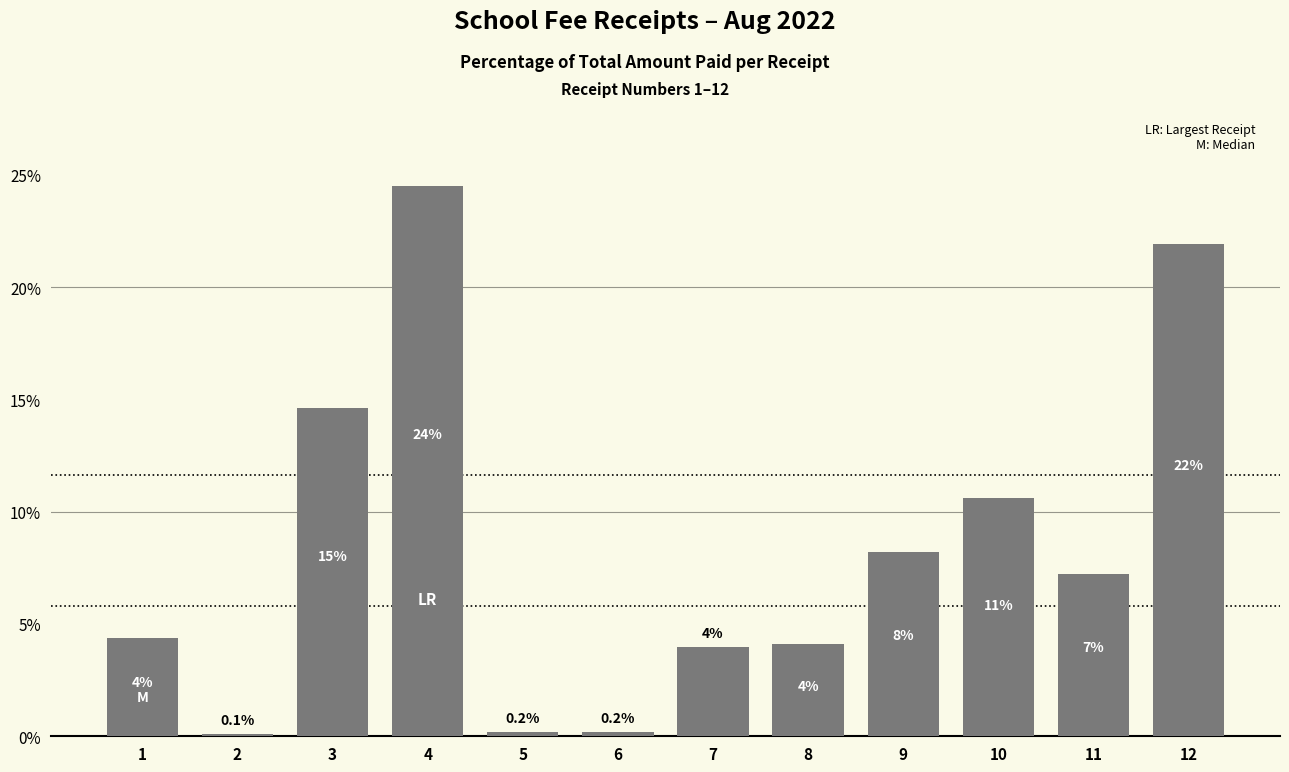

What is the difference between the second highest and second lowest values?

21.7